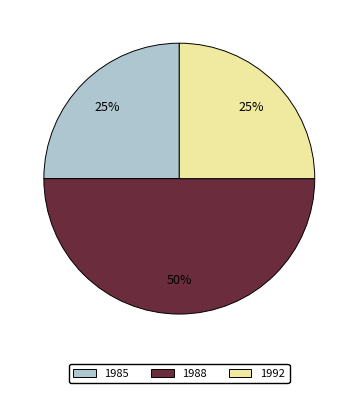

To the nearest percent, what is the difference between the largest and smallest slice percentages?

25%